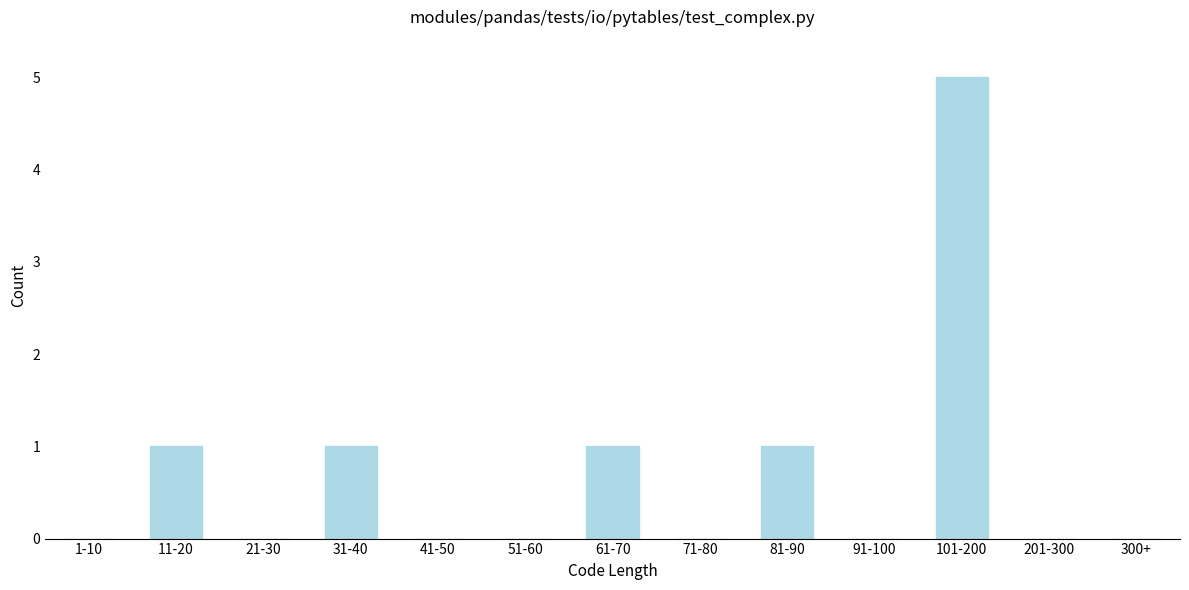

Reading left to right, list all the values displayed in this chart.

1-10=0	11-20=1	21-30=0	31-40=1	41-50=0	51-60=0	61-70=1	71-80=0	81-90=1	91-100=0	101-200=5	201-300=0	300+=0